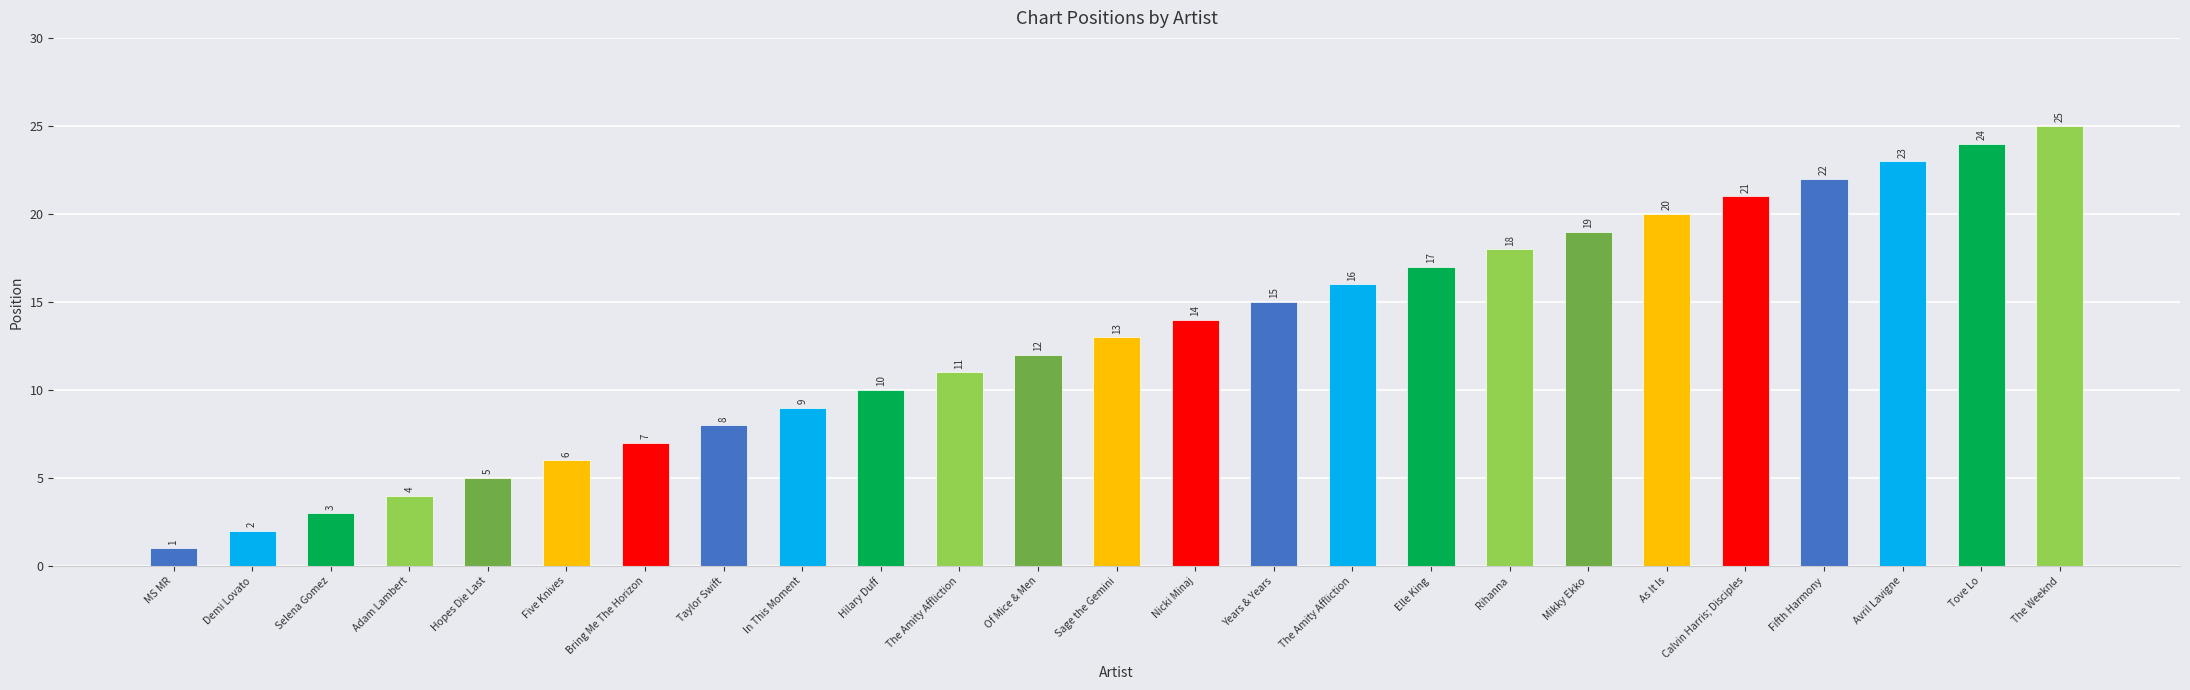

Are the bars horizontal?

No